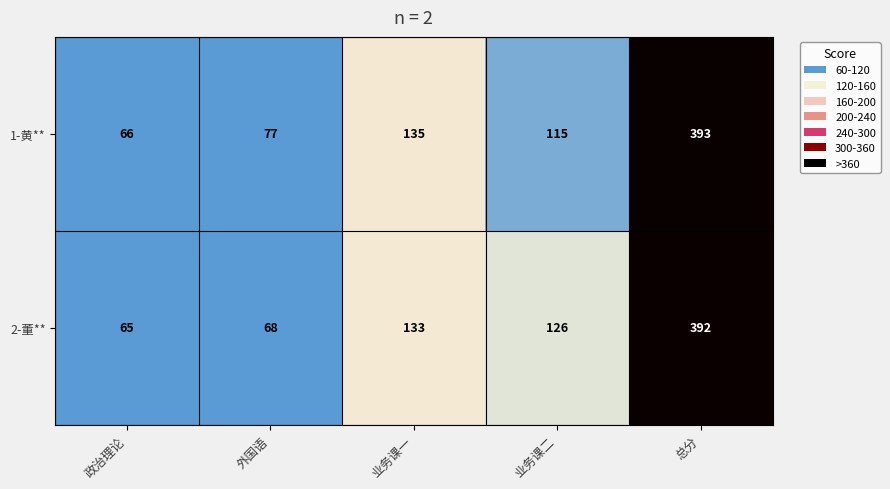

True or false: 2-董** has a value of 550 at 总分.

False